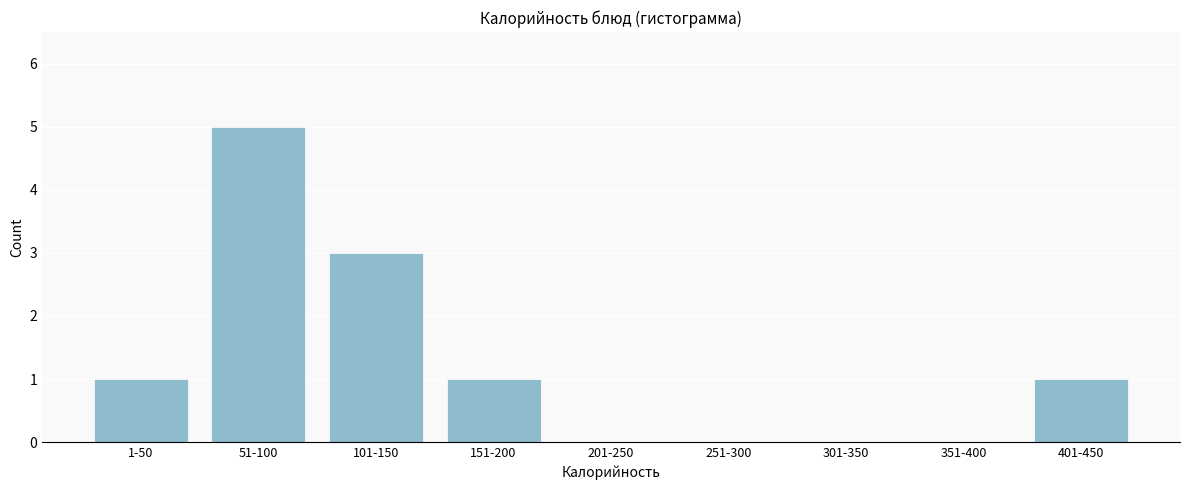

Reading left to right, what are all the values shown in this chart?

1-50=1	51-100=5	101-150=3	151-200=1	201-250=0	251-300=0	301-350=0	351-400=0	401-450=1